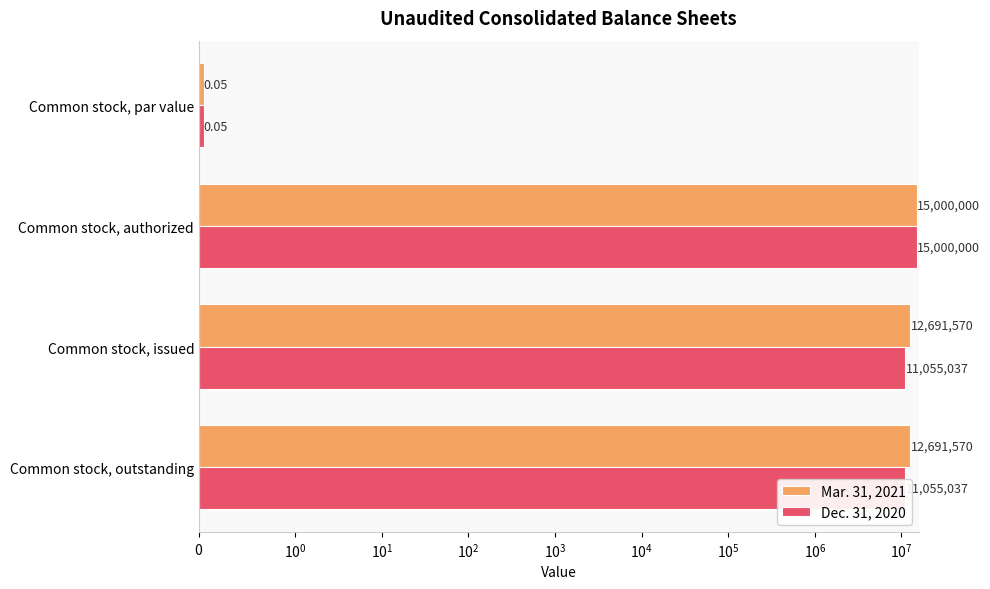

Rank the series by their maximum value, from highest to lowest.

Mar. 31, 2021, Dec. 31, 2020